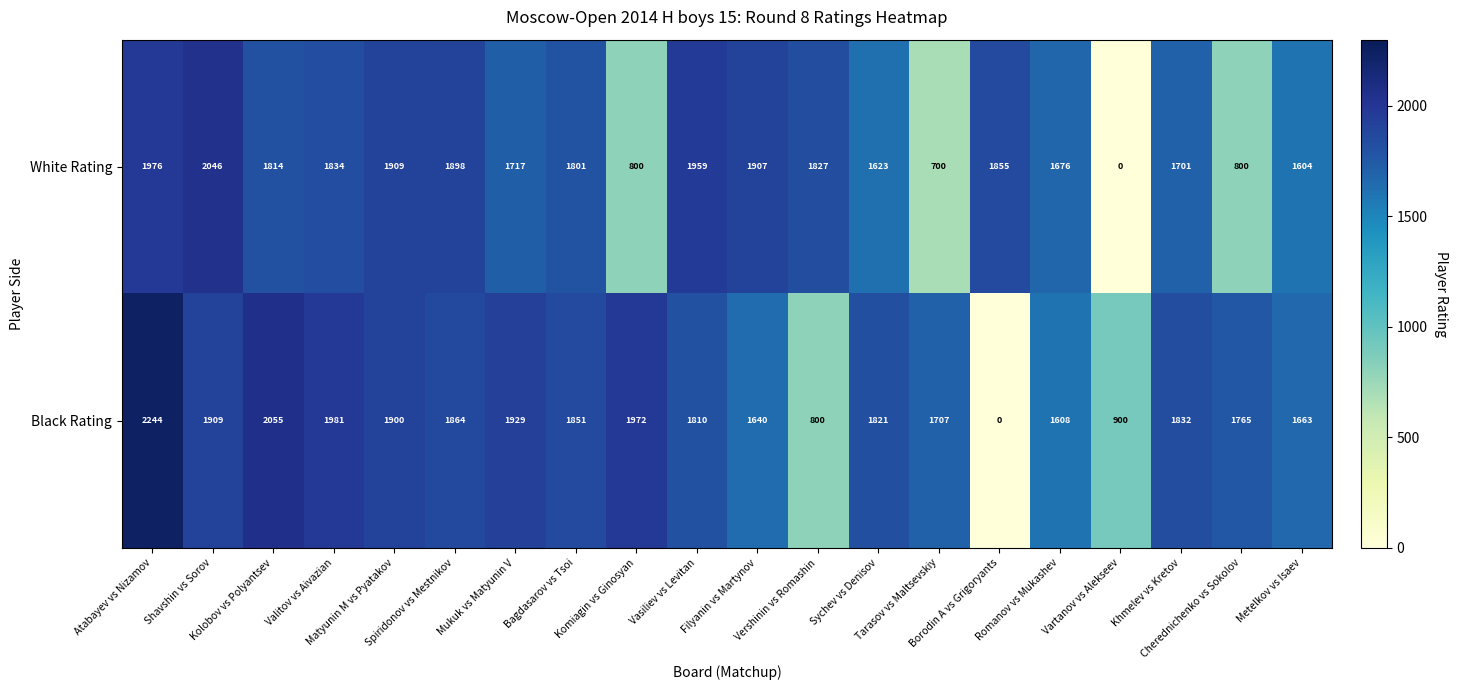

What is the average value of the White Rating series?

1572